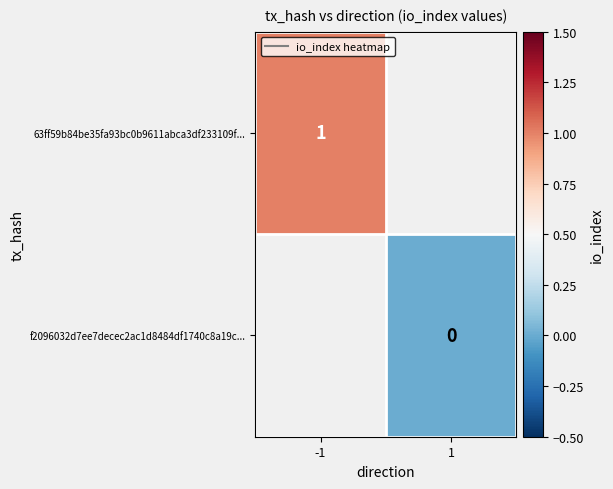

Is it true that 63ff59b84be35fa93bc0b9611abca3df233109f... equals 1 at -1?

True